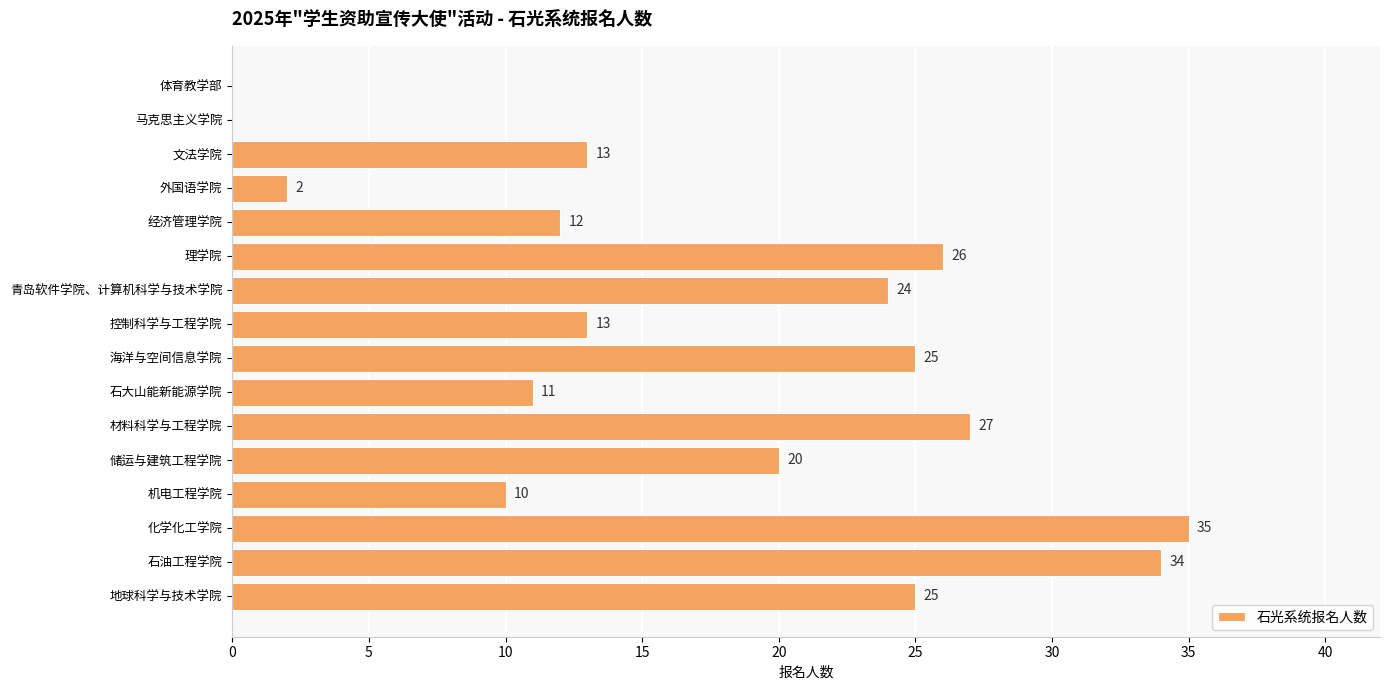

Between 体育教学部 and 机电工程学院, which is larger?

机电工程学院